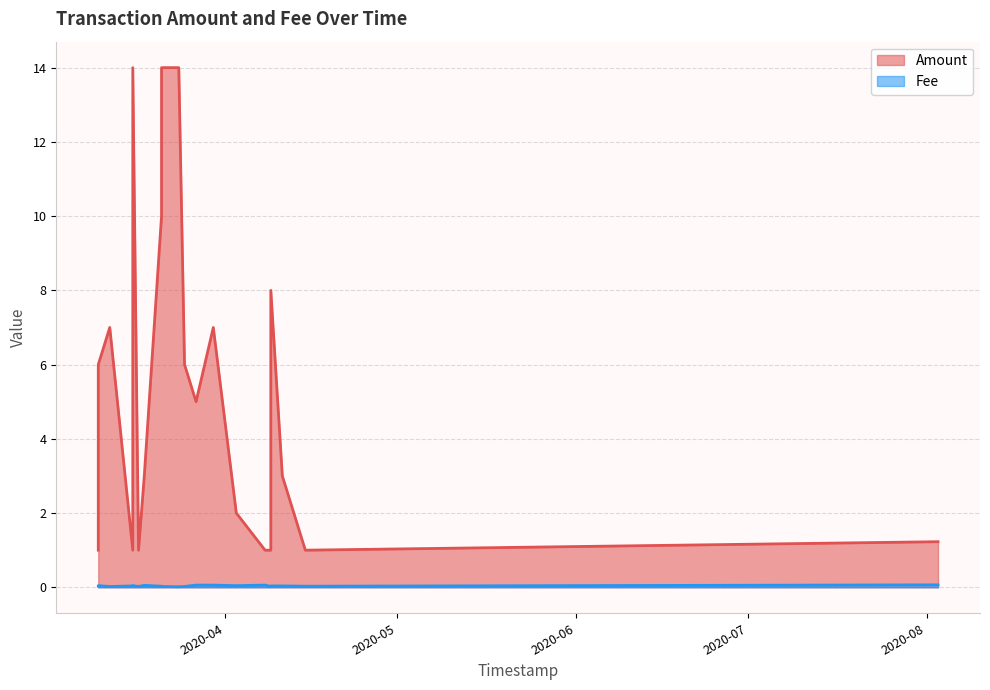

What is the label of the 13th point from the left?

2020-03-21